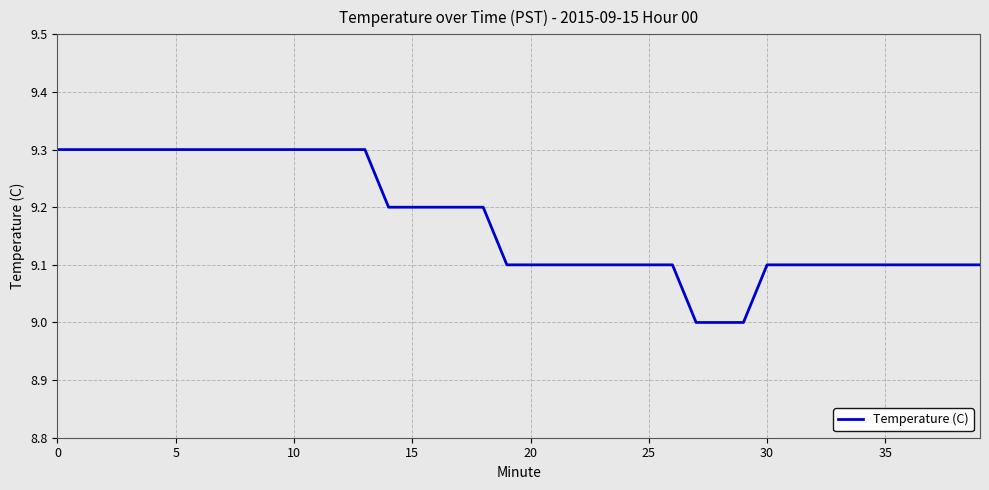

What is the smallest value displayed?

9.0